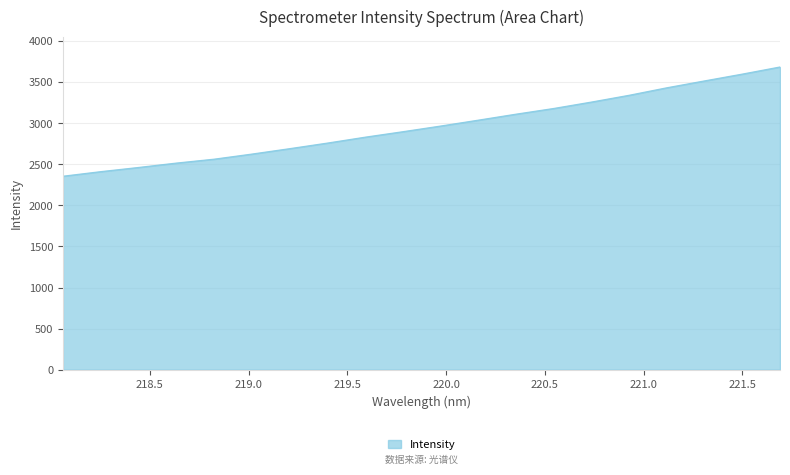

What is the maximum value shown in the chart?

3683.6